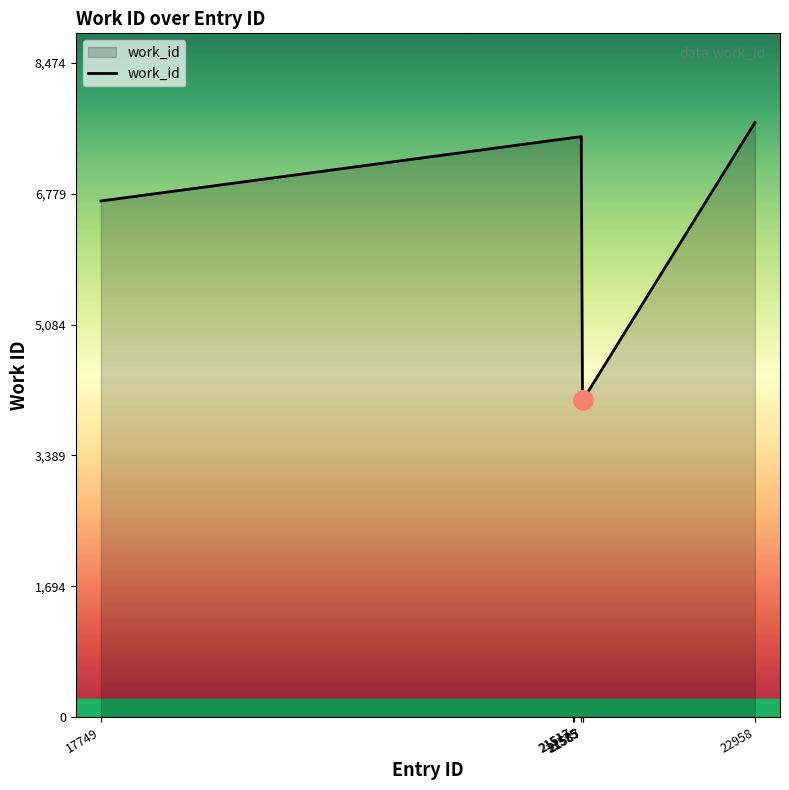

True or false: the data has more than 0 interior local peaks.

True